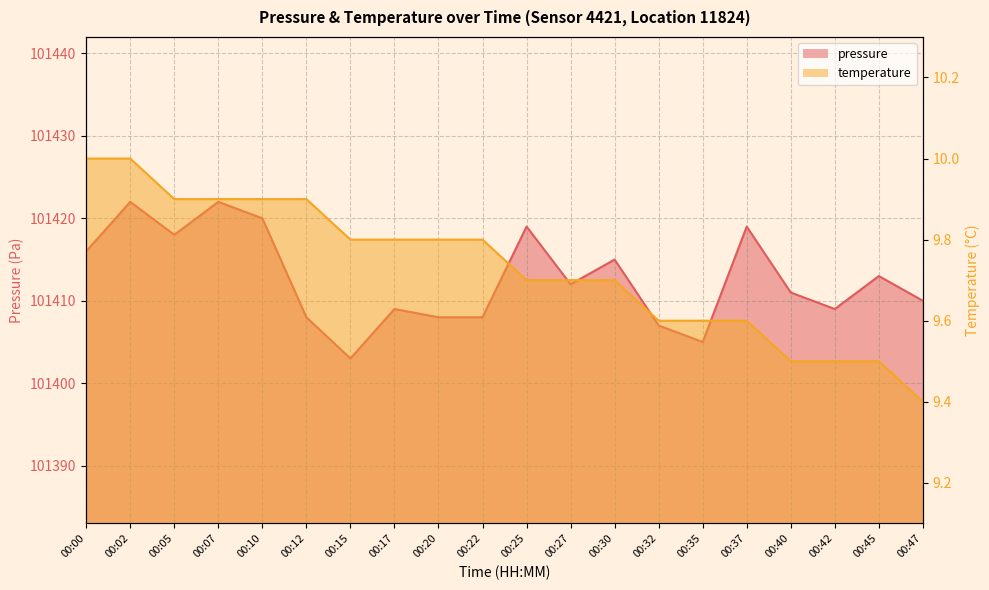

Is it true that temperature equals 13.1 at 00:47?

False